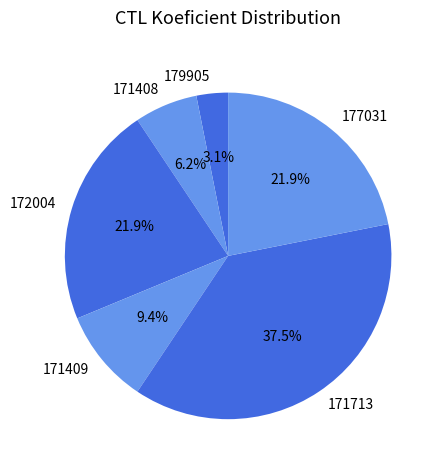

What is the largest slice in the pie chart?

171713